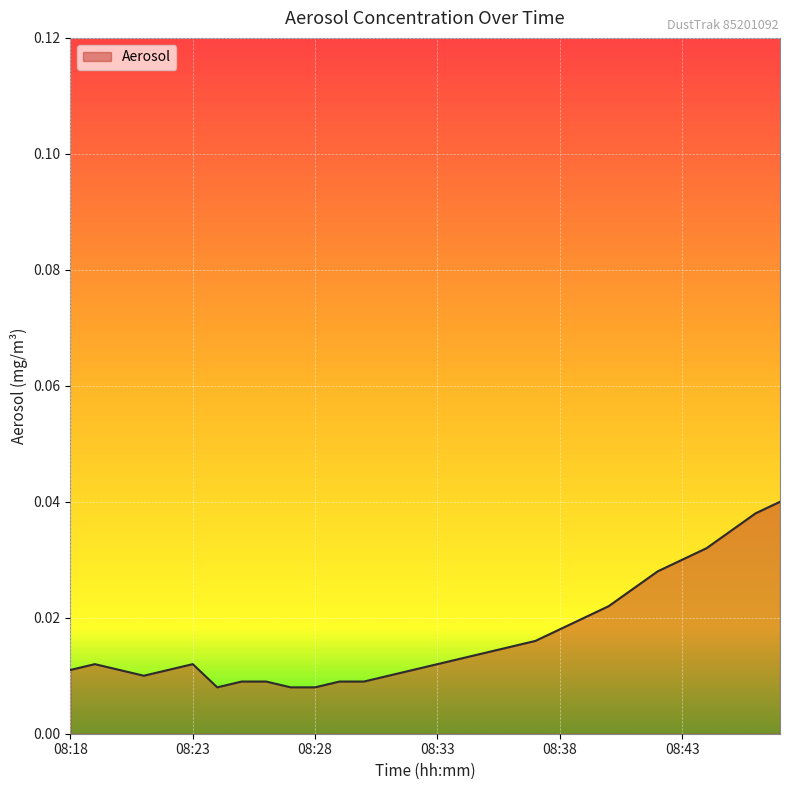

How many lines are shown in the chart?

1